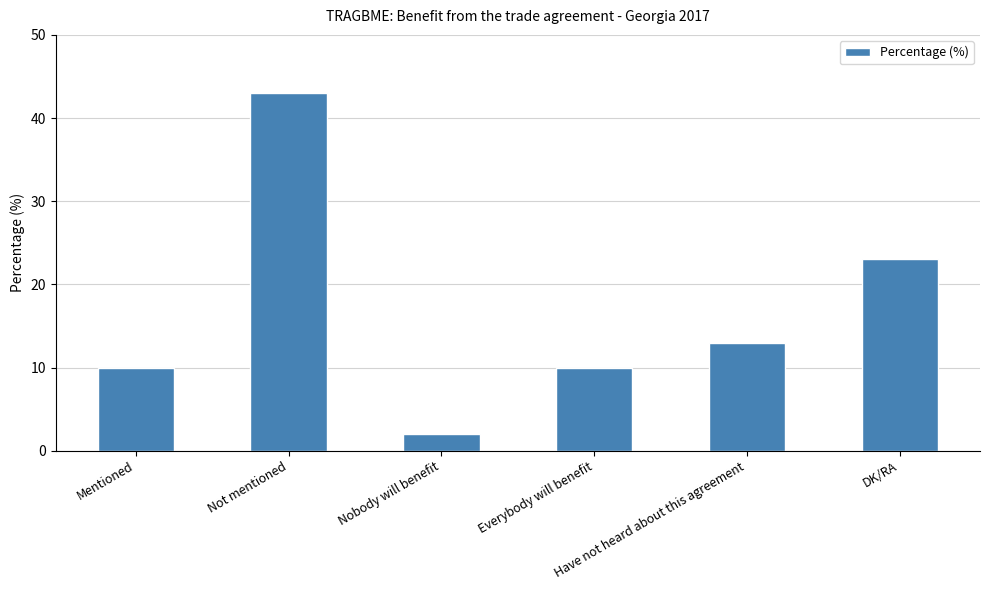

At which category does the chart reach its peak across all series?

Not mentioned